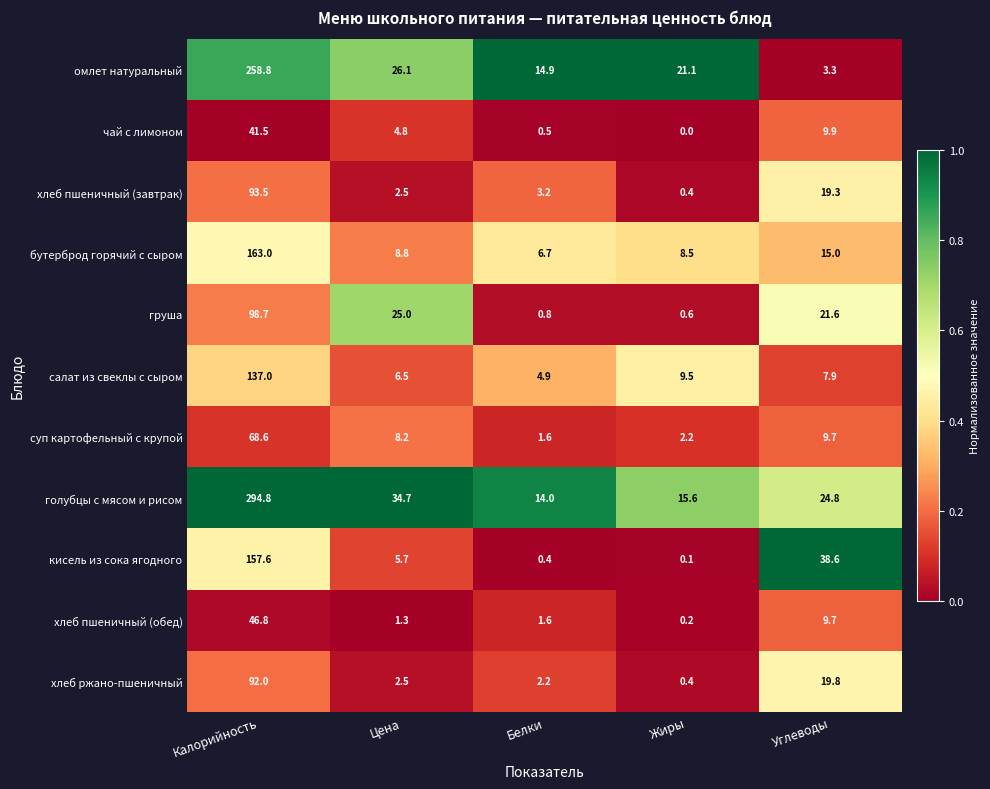

What value does the хлеб пшеничный (завтрак) series have at Белки?

3.2